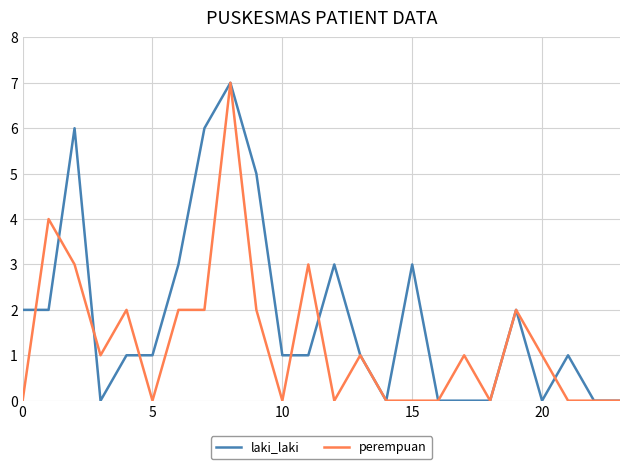

How many categories are shown in the chart?

24